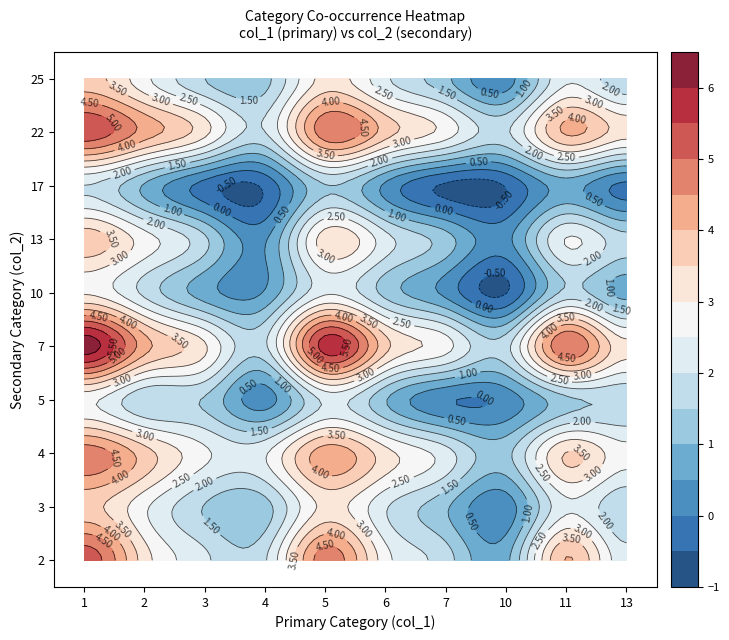

How many values in the 7 series are below 3?

5